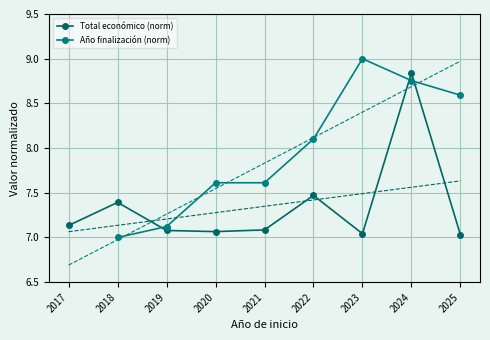

What is the value of the Año finalización (norm) point at the 8th from the left?

8.8